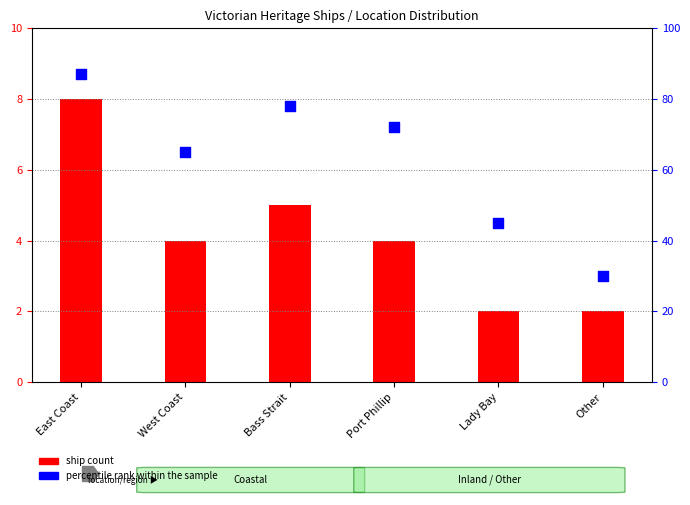

Which series contains the highest Y value?

percentile rank within the sample